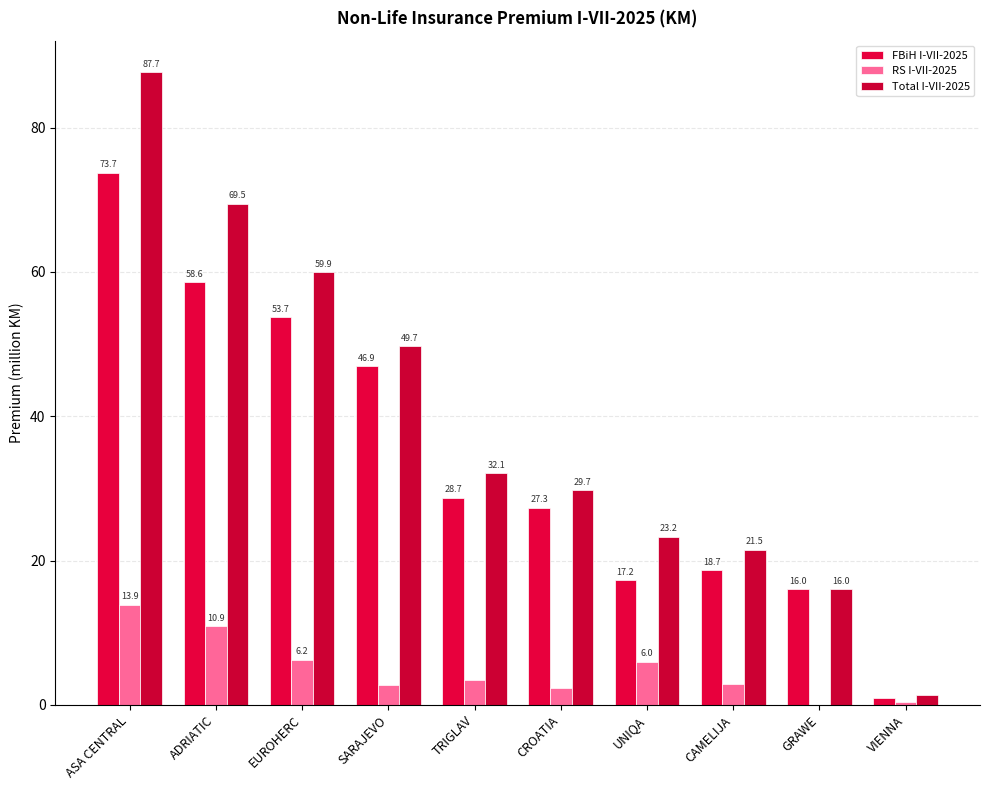

What is the sum of all Total I-VII-2025 values?

390.6